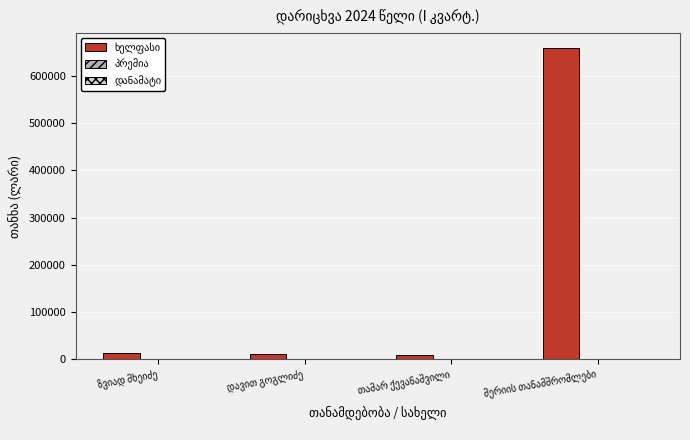

What is the maximum value shown in the chart?

658255.0